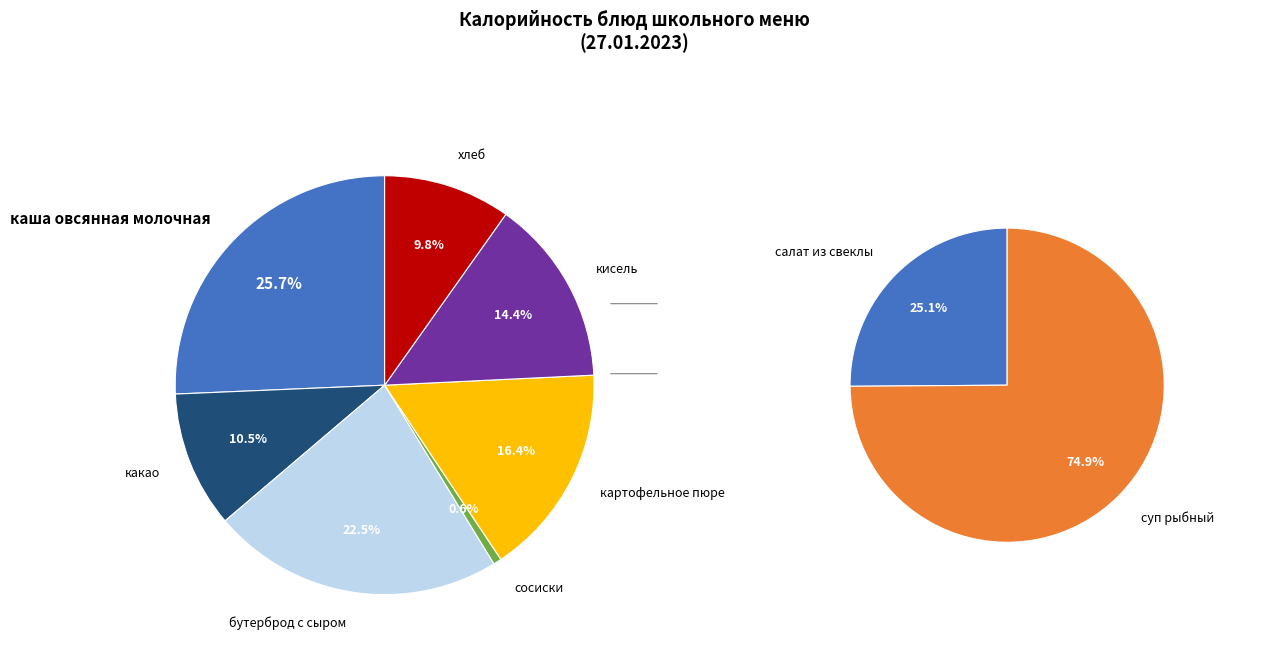

Does any single category account for the majority?

No